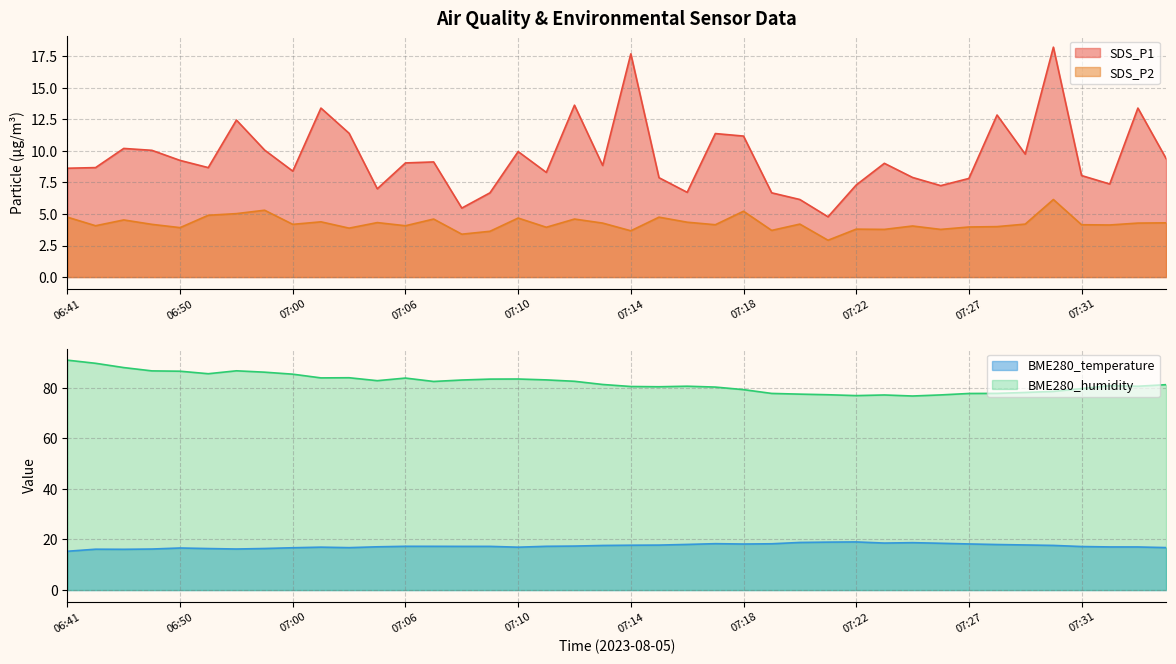

What is the value of the BME280_humidity point at the 29th from the left?

76.9